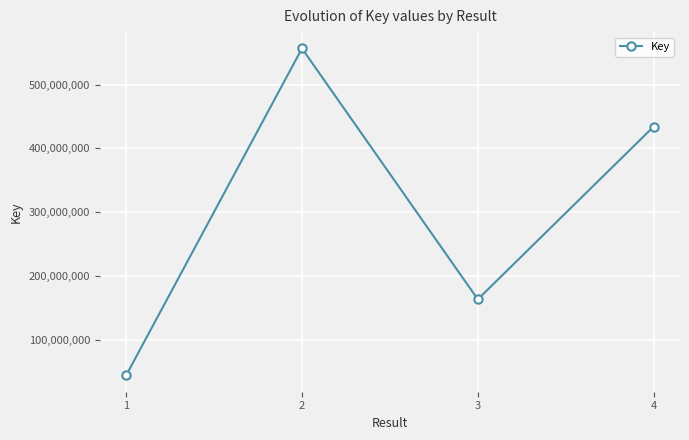

List the labels in order of value, largest first.

2, 4, 3, 1